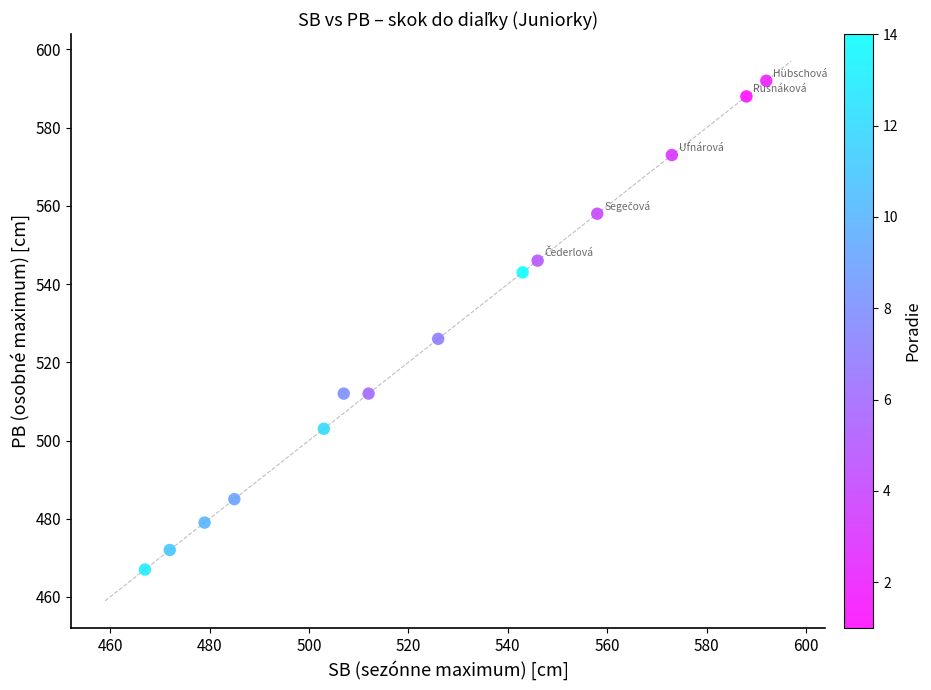

What is the range of X values (max minus min)?

128